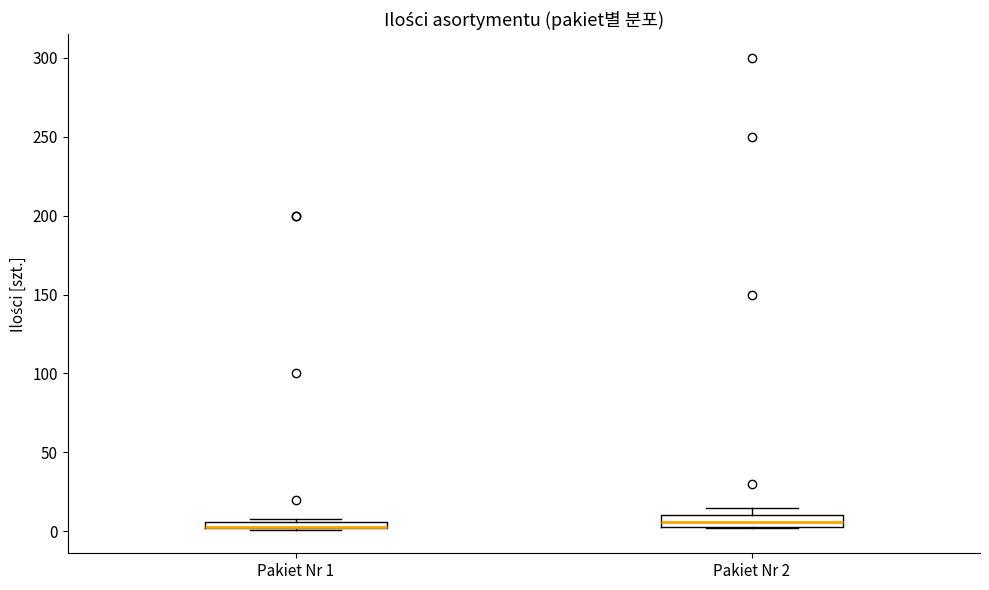

Where is the lower edge of the box for Pakiet Nr 1 on the y-axis? The values are not printed on the chart, so give them approximately, as read against the axis.

0